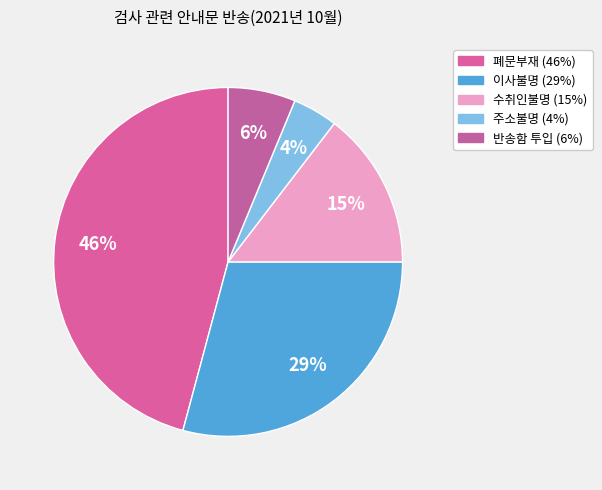

To the nearest percent, what percentage of the pie is 폐문부재?

46%